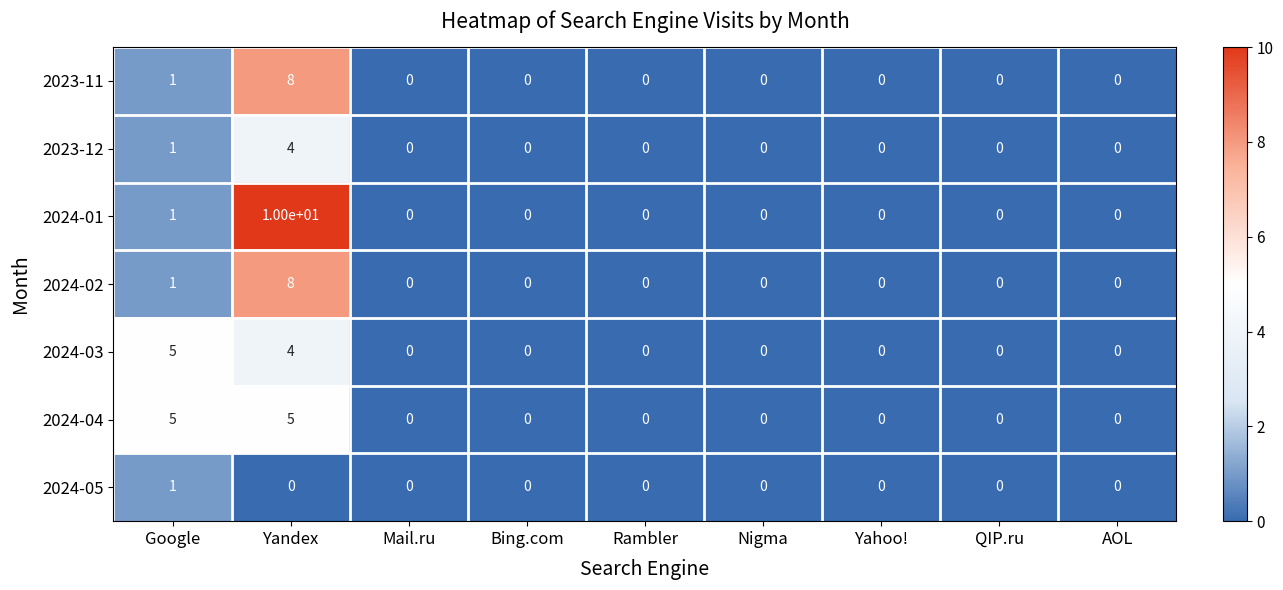

Count the number of categories in the chart.

9